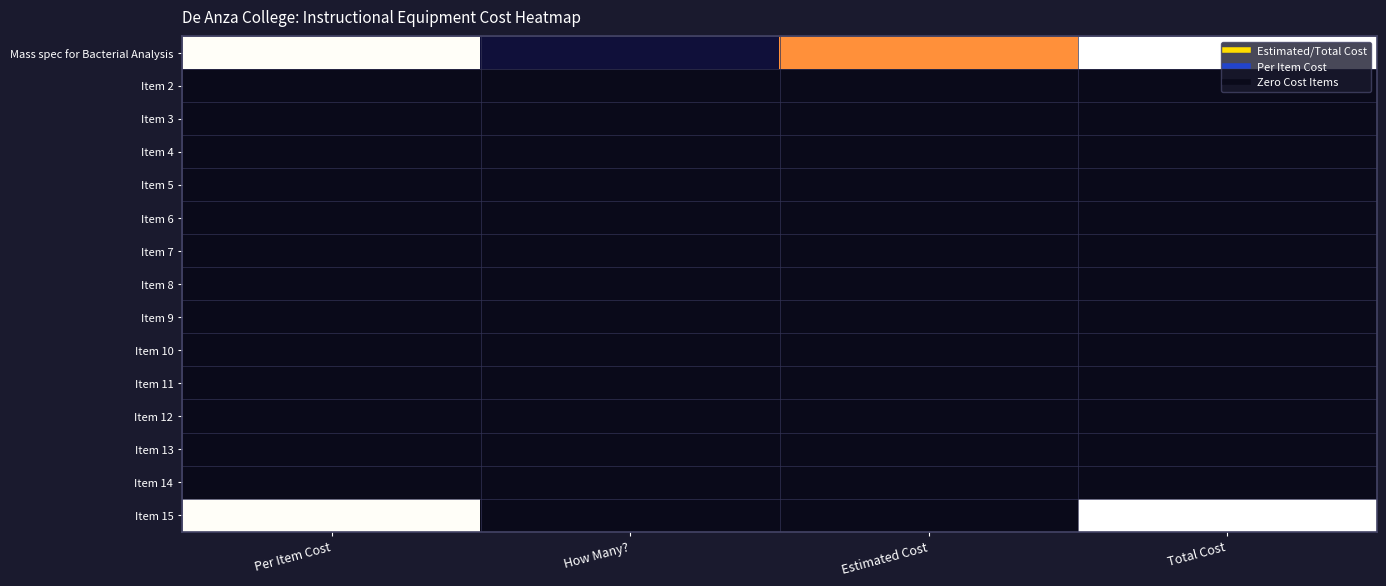

At how many categories does at least one series exceed 11?

2